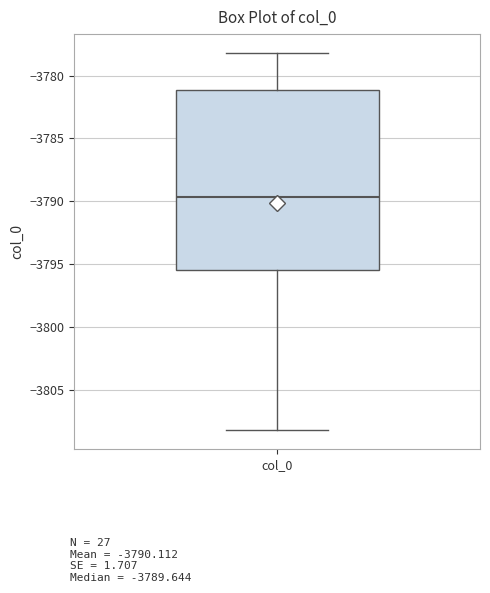

Read this box plot against the y-axis: the position of the median line, the range covered by the box, and the ends of both whiskers. The values are not printed on the chart, so give them approximately, as read against the axis.

median -3789.5, box -3795.5 to -3781.0, whiskers -3808.5 to -3778.0